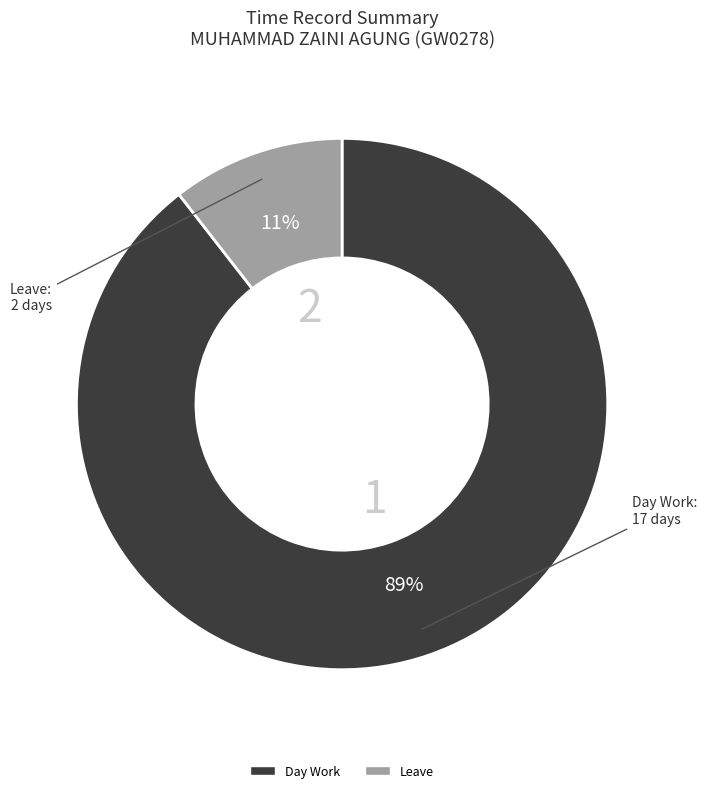

Does any single category account for the majority?

Yes